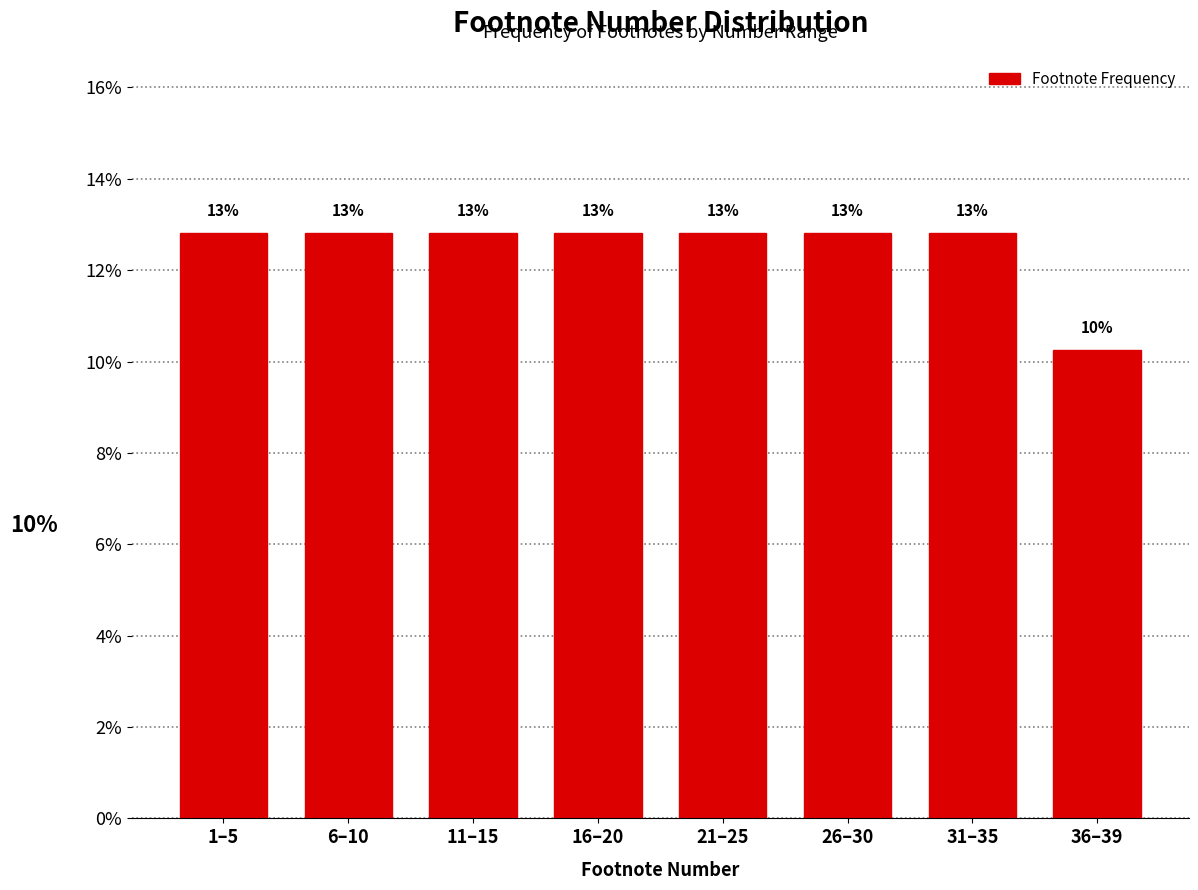

Are the bars horizontal?

No